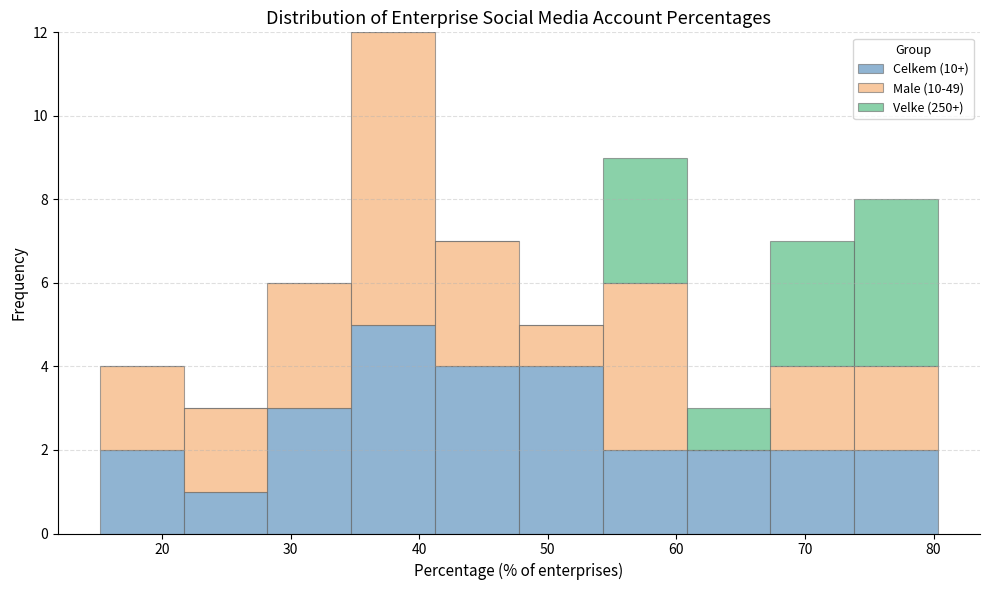

Reading left to right, transcribe this chart: for each stacked bar, give the range it covers on the x-axis and its total height. Neither the bar edges nor the heights are printed on the chart, so give them approximately, as read against the axes.

15 to 22: 4
22 to 28: 3
28 to 35: 6
35 to 41: 12
41 to 48: 7
48 to 54: 5
54 to 61: 9
61 to 67: 3
67 to 74: 7
74 to 80: 8